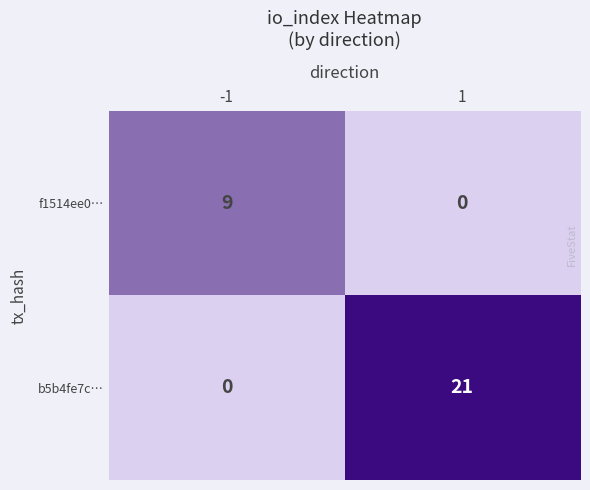

What is the sum of the b5b4fe7c… values at 1 and -1?

21